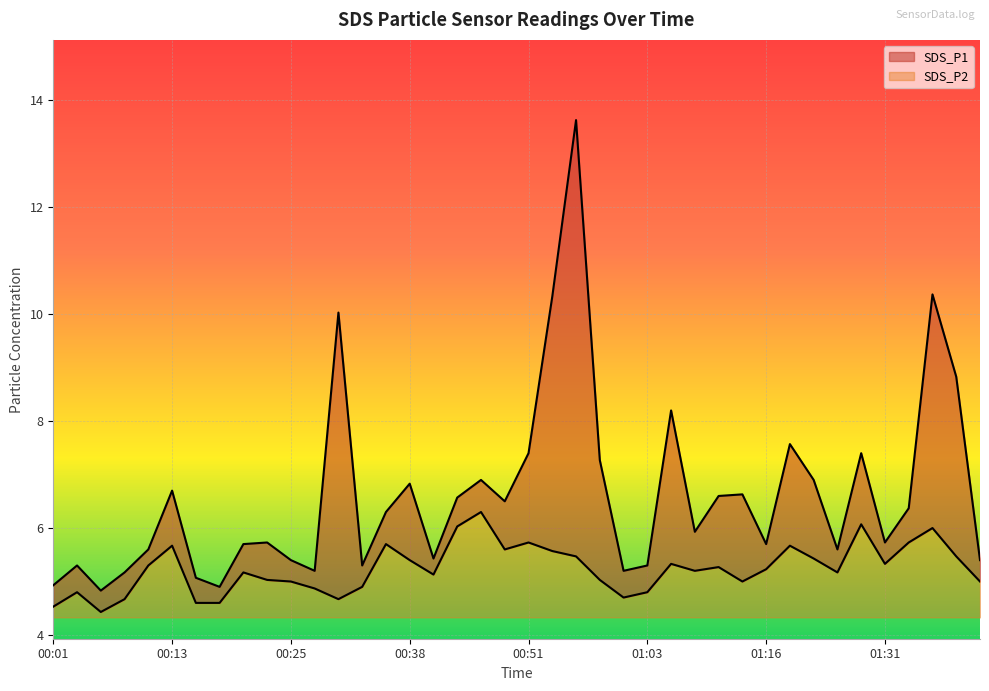

Which series has the largest range (max minus min)?

SDS_P1